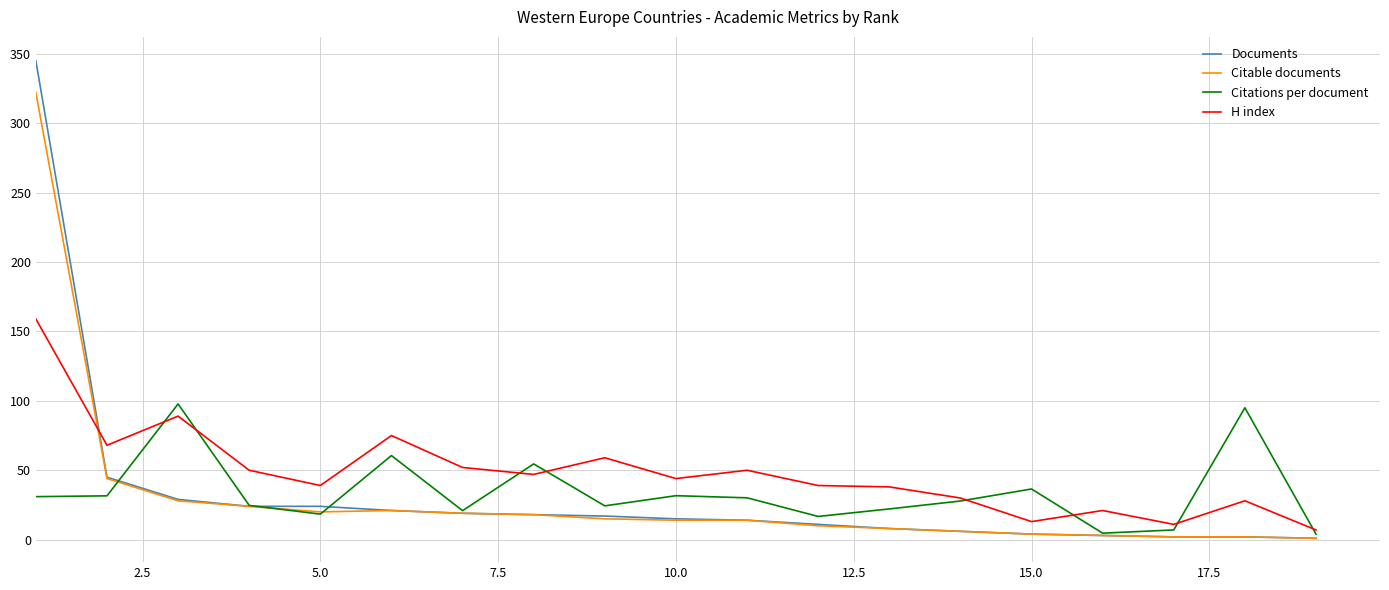

Rank the series by their maximum value, from lowest to highest.

Citations per document, H index, Citable documents, Documents